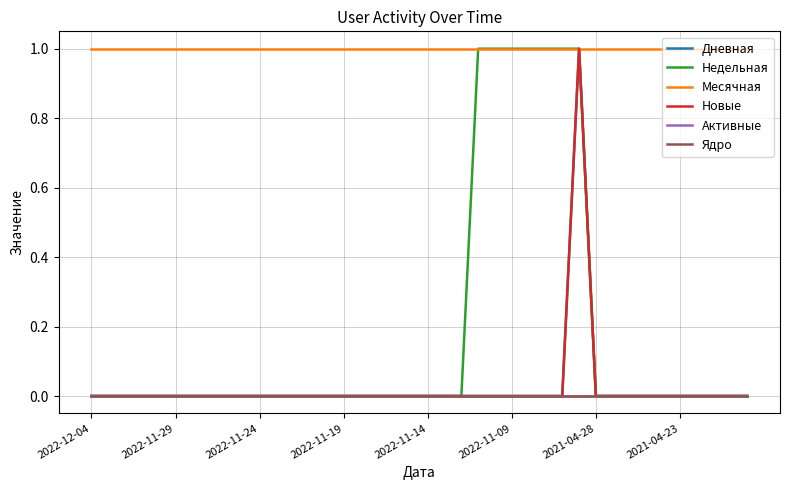

Does the chart display data point markers on the line(s)?

No